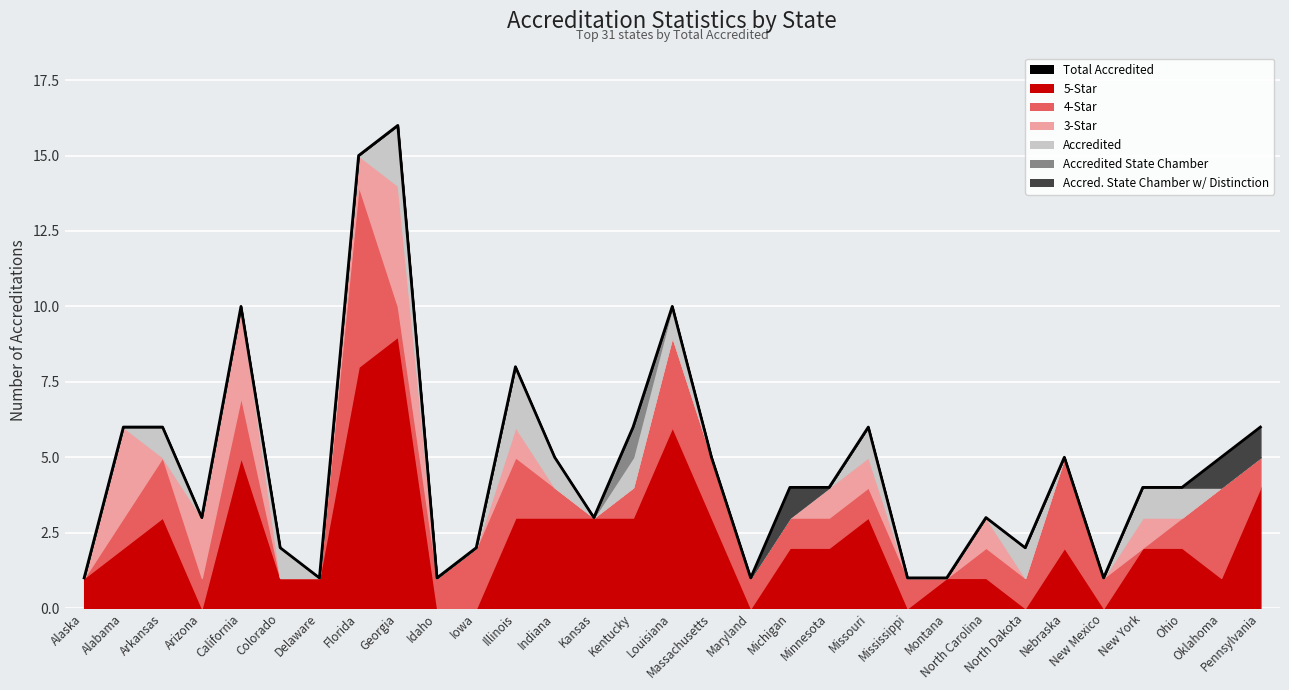

Reading left to right, extract all data points from this chart.

1	6	6	3	10	2	1	15	16	1	2	8	5	3	6	10	5	1	4	4	6	1	1	3	2	5	1	4	4	5	6